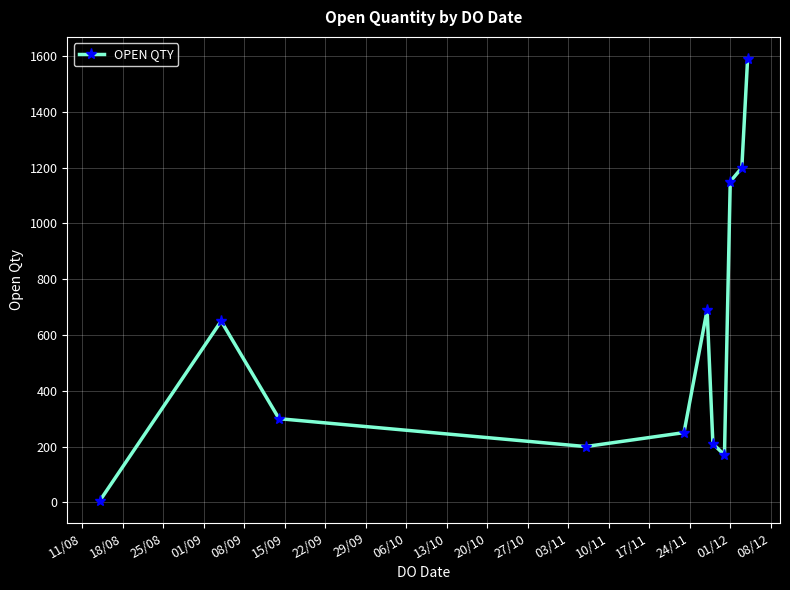

What is the difference between the maximum and minimum values?

1585